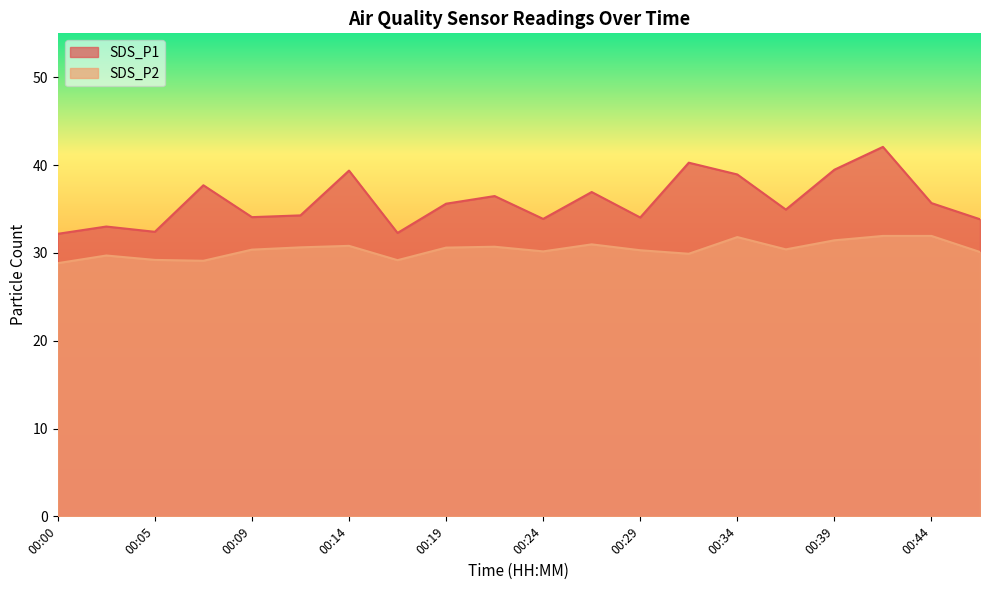

What is the average value of the SDS_P1 series?

35.9